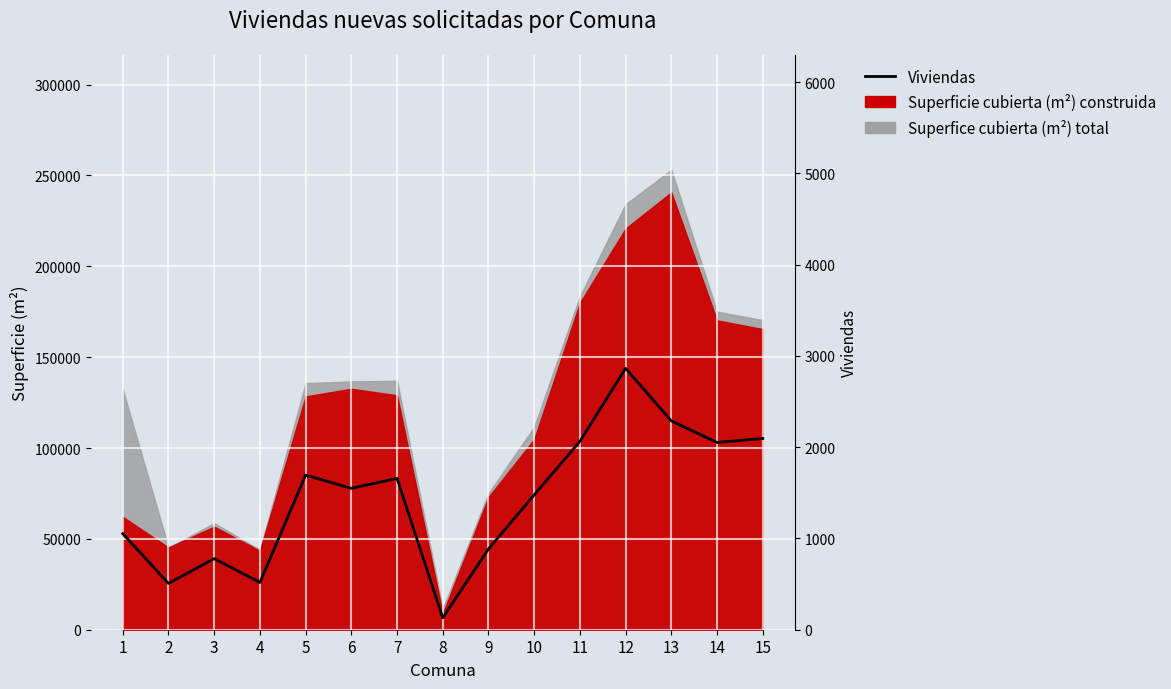

List the labels in order of value, smallest first.

8, 2, 4, 3, 9, 1, 10, 6, 7, 5, 14, 11, 15, 13, 12